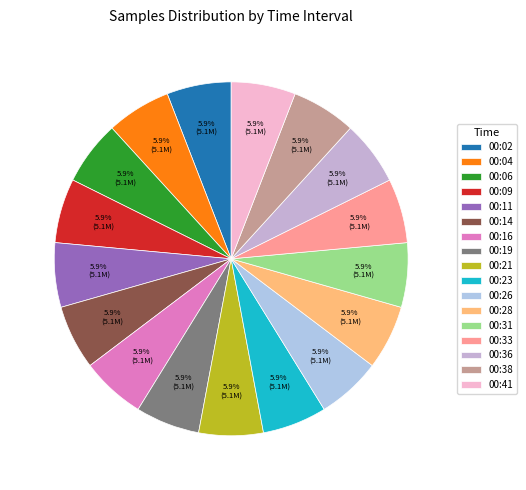

What is the change in value from 00:04 to 00:09?

+514